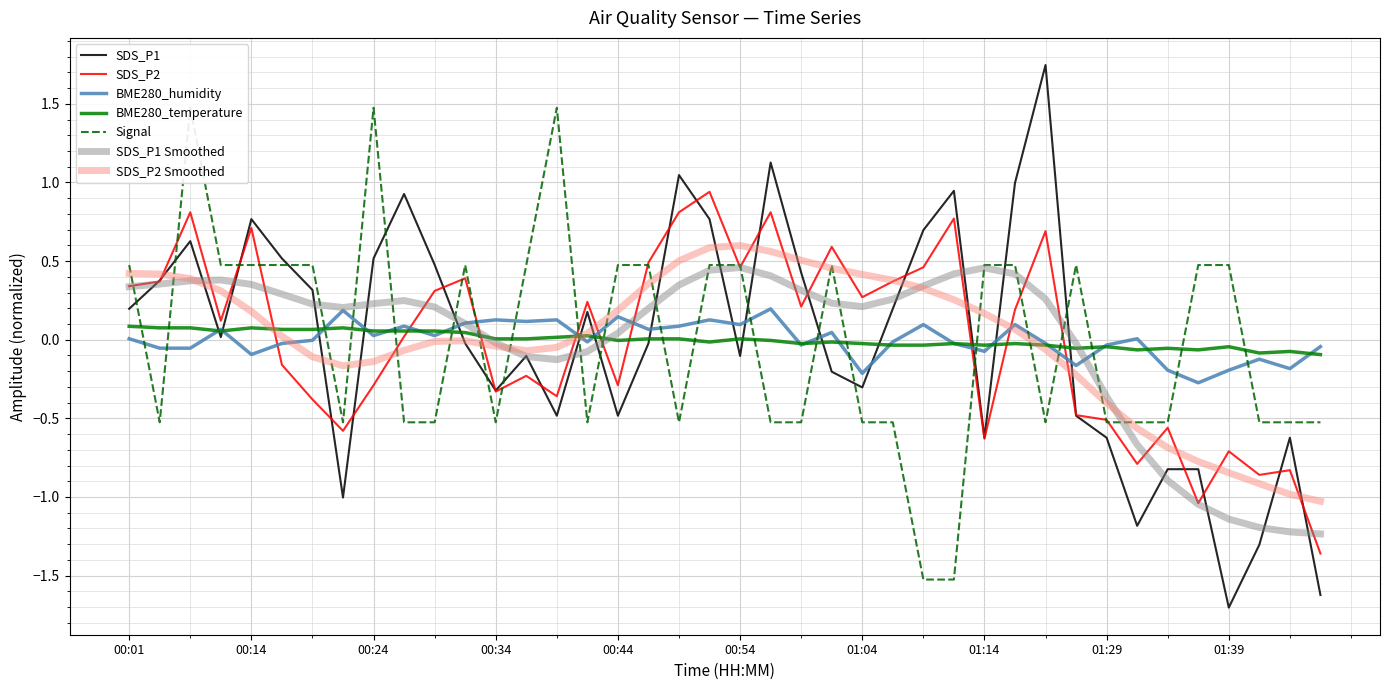

True or false: BME280_humidity has more than 2 points higher than both neighbors.

True